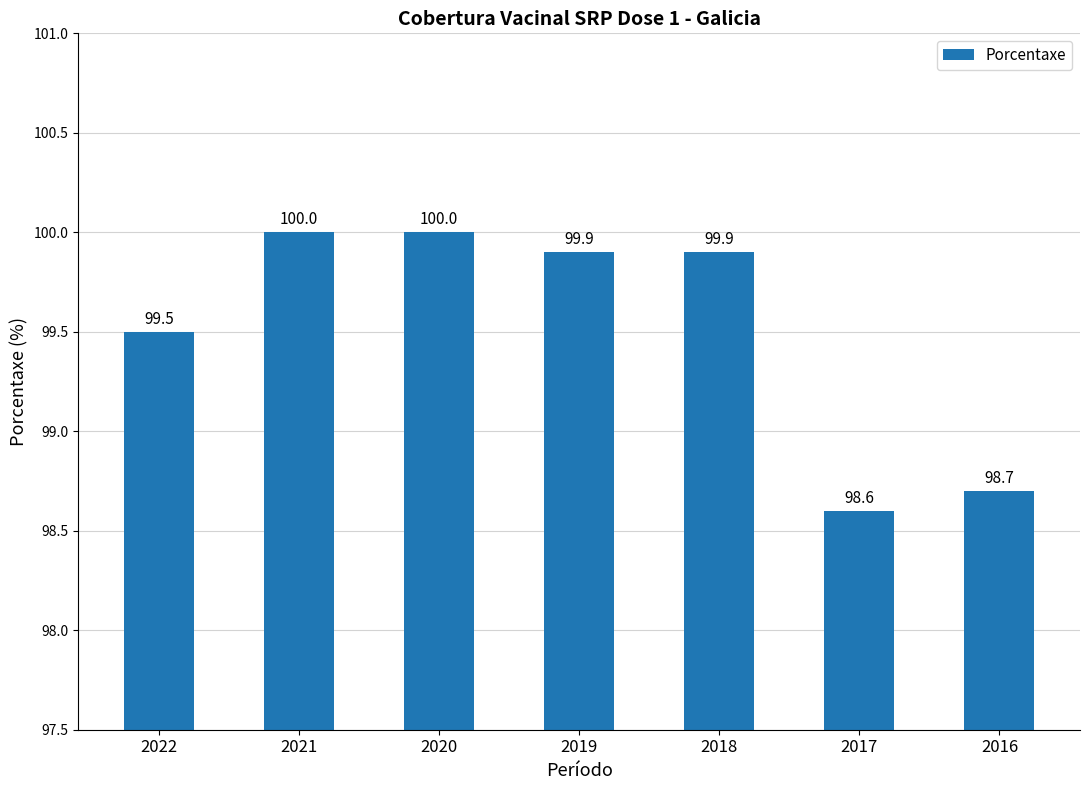

How many bars are there in total?

7